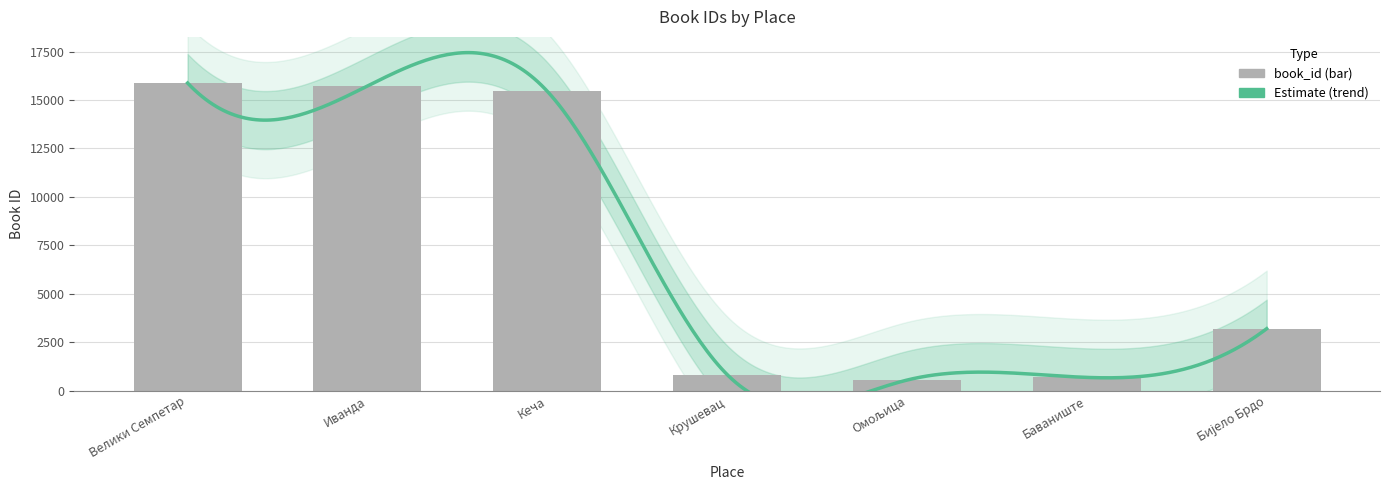

What value does the data have at Бијело Брдо, to the nearest 10?

3200